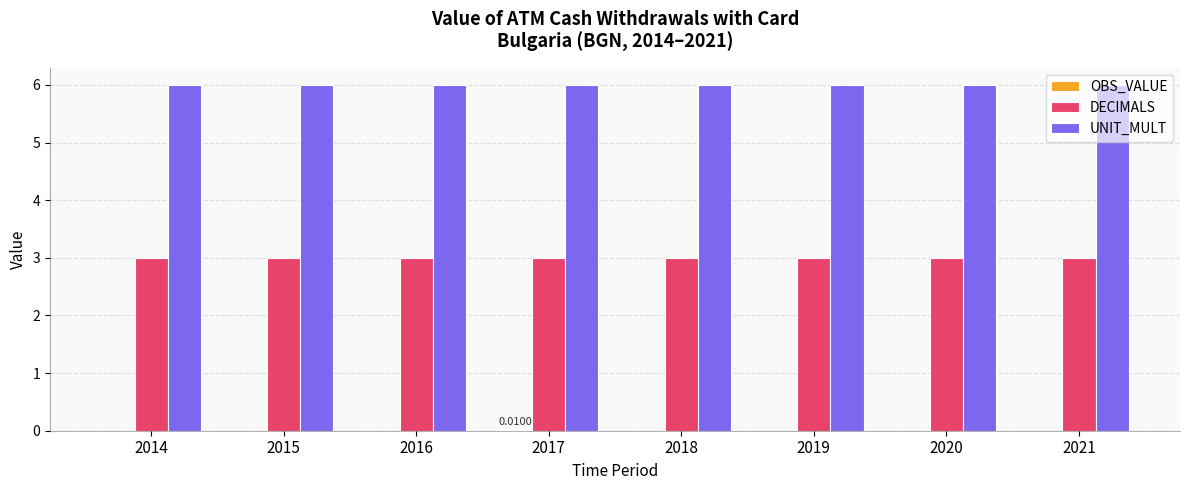

What is the maximum value shown in the chart?

6.0